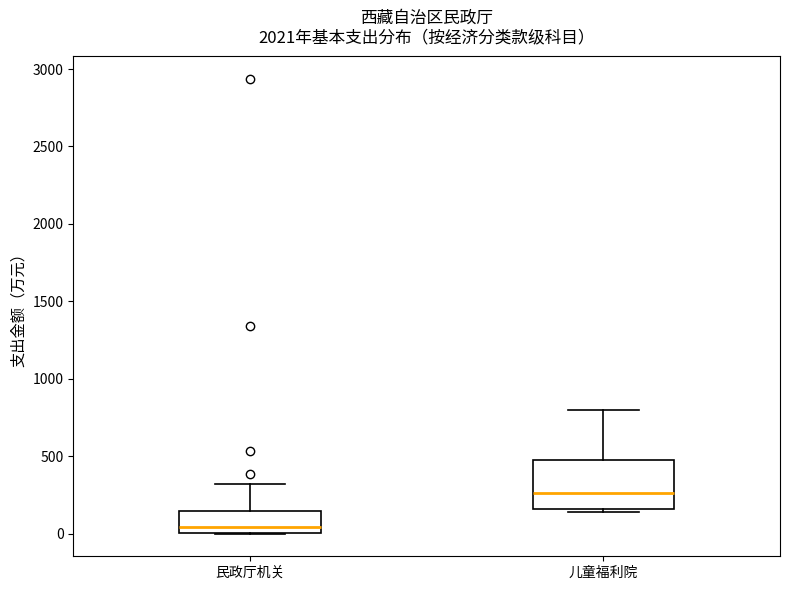

Reading left to right, transcribe this box plot: for each box, give where its median line is, the range the box spans, and where its two whiskers end, as read against the y-axis. The values are not printed on the chart, so give them approximately, as read against the axis.

民政厅机关: median 50, box 0 to 150, whiskers 0 to 300
儿童福利院: median 250, box 150 to 450, whiskers 150 (just below the box's lower edge) to 800